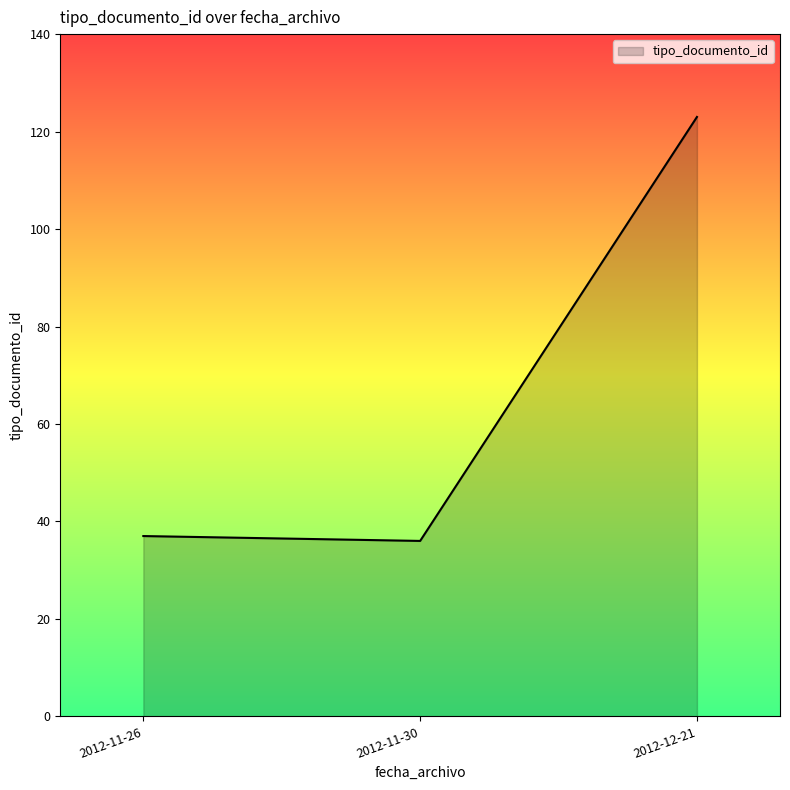

What is the average value?

65